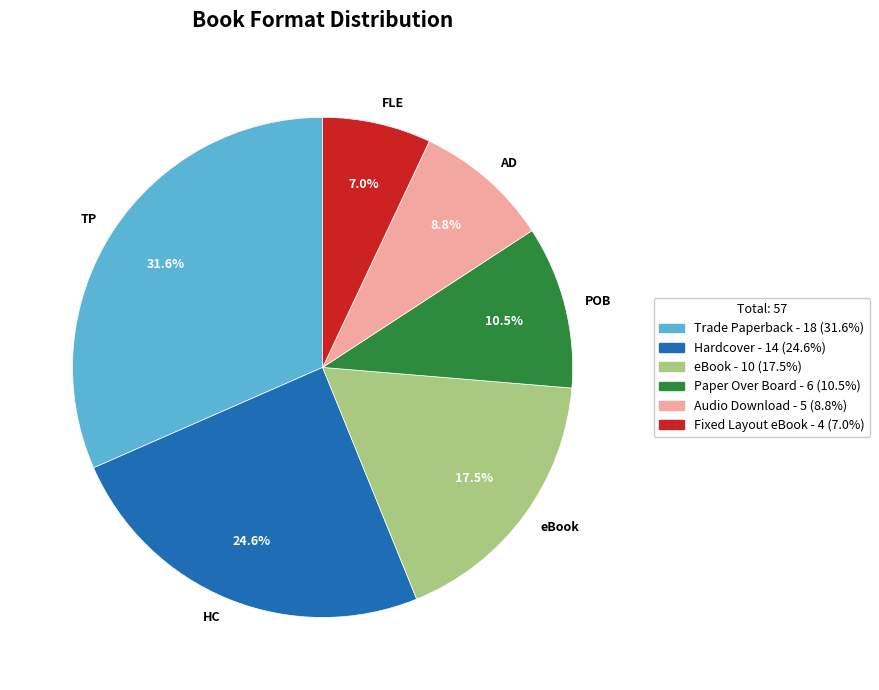

Is there a majority slice in this chart?

No